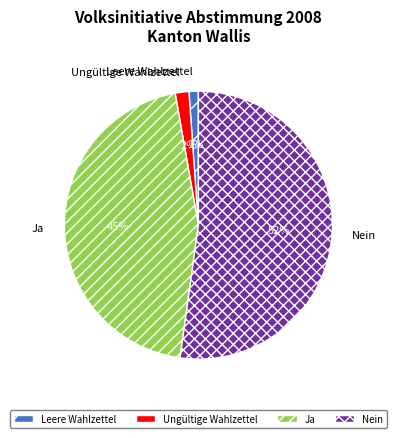

Rank the categories by value from lowest to highest.

Leere Wahlzettel, Ungültige Wahlzettel, Ja, Nein